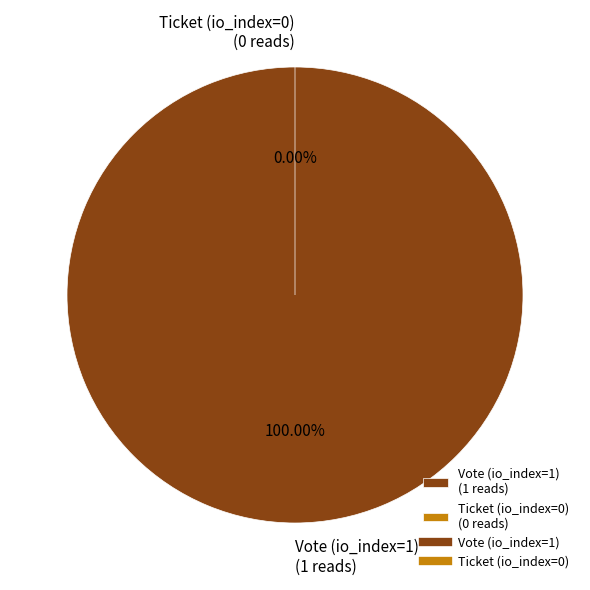

Which slice represents more than half of the pie?

Vote (io_index=1)